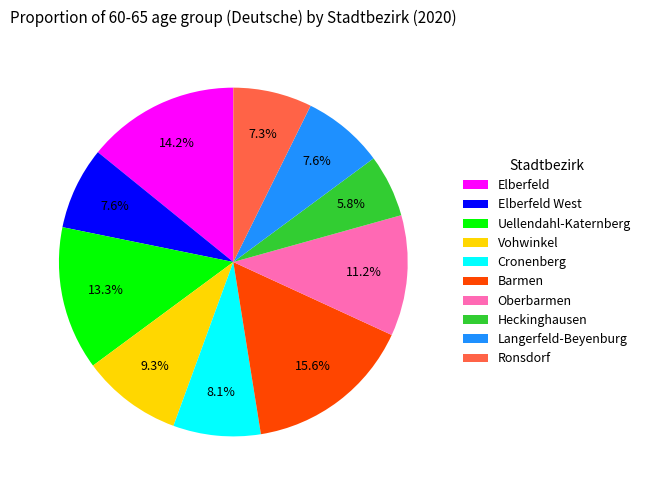

Which has a higher value, Uellendahl-Katernberg or Langerfeld-Beyenburg?

Uellendahl-Katernberg